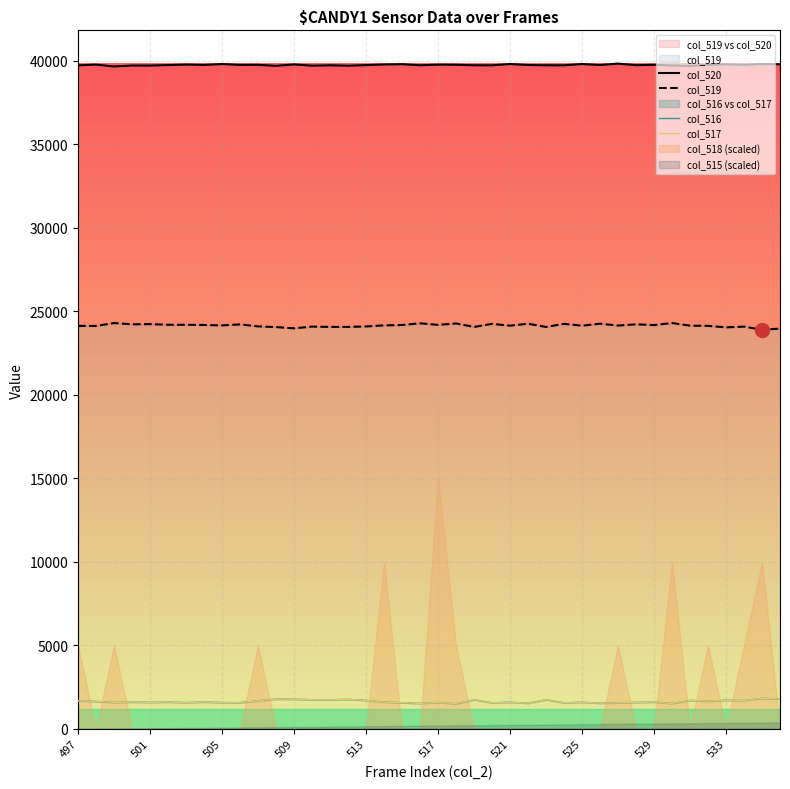

How many lines are shown in the chart?

4